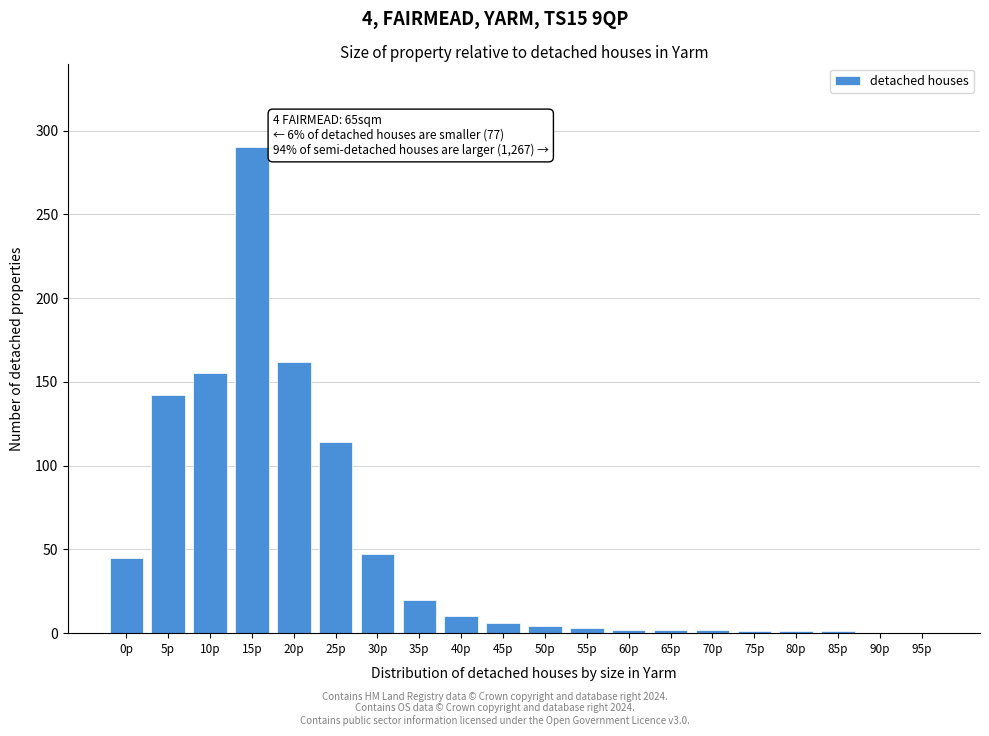

Between 20p and 35p, which is larger?

20p